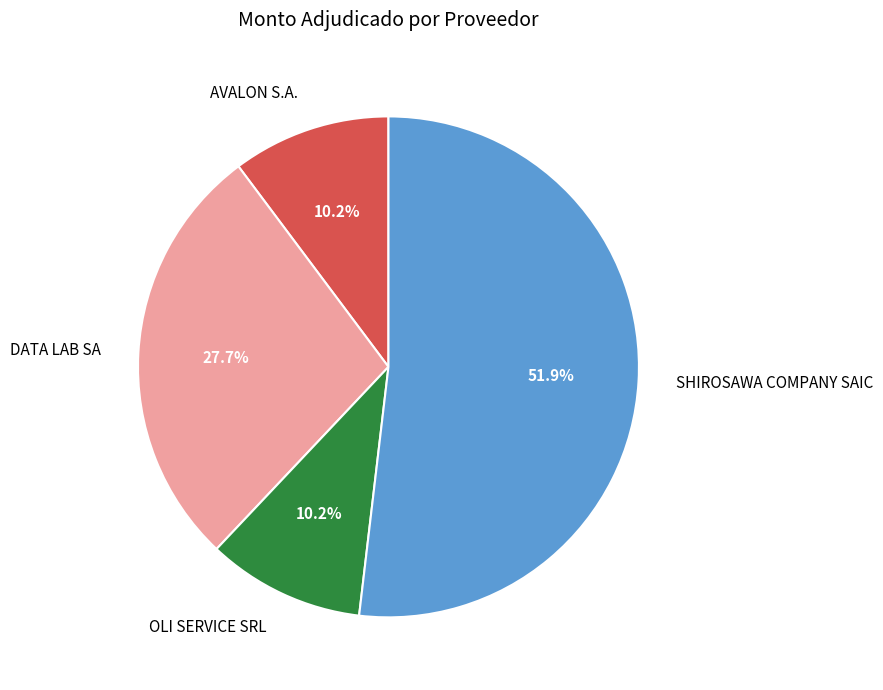

Does SHIROSAWA COMPANY SAIC account for over 50% of the chart?

Yes